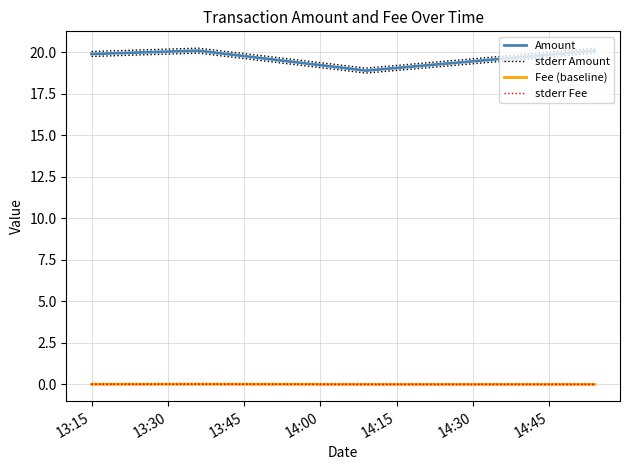

The Amount series shows 12.1 at 13:45. True or false?

False